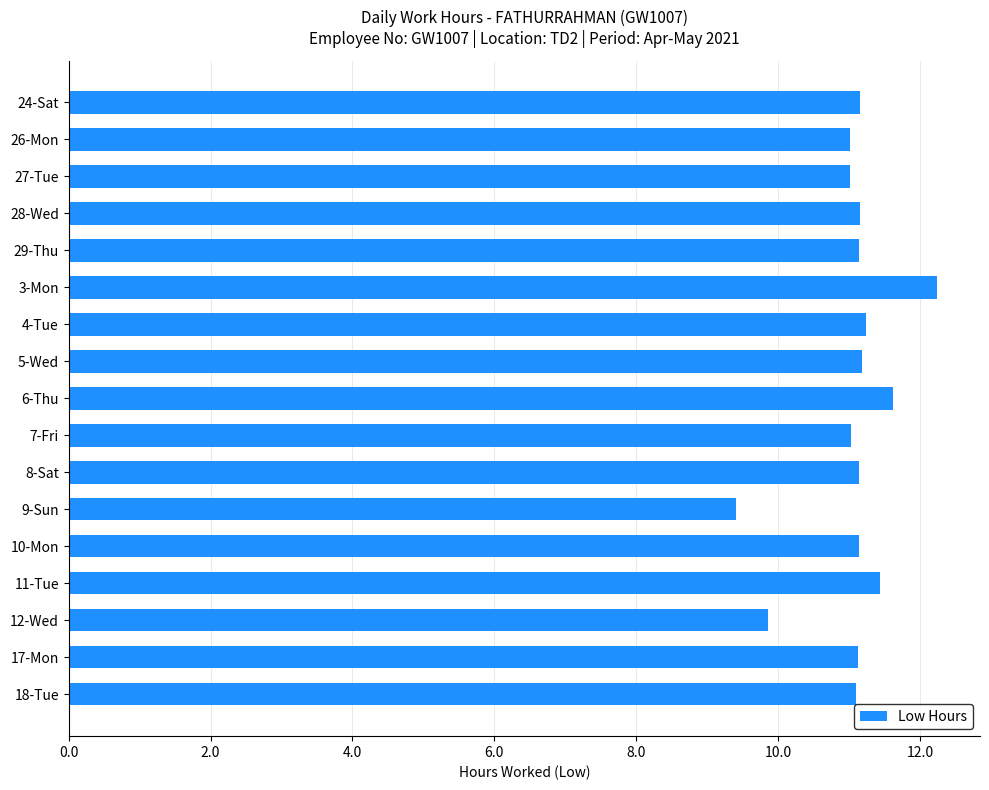

What is the difference between the maximum and second lowest values?

2.4